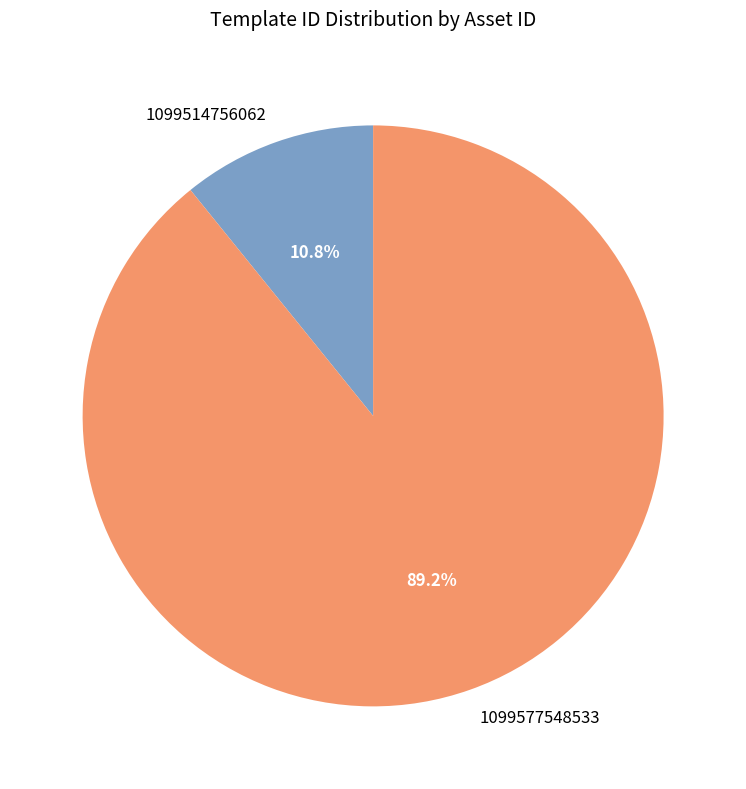

What percentage is the 1099577548533 slice, to the nearest percent?

89%